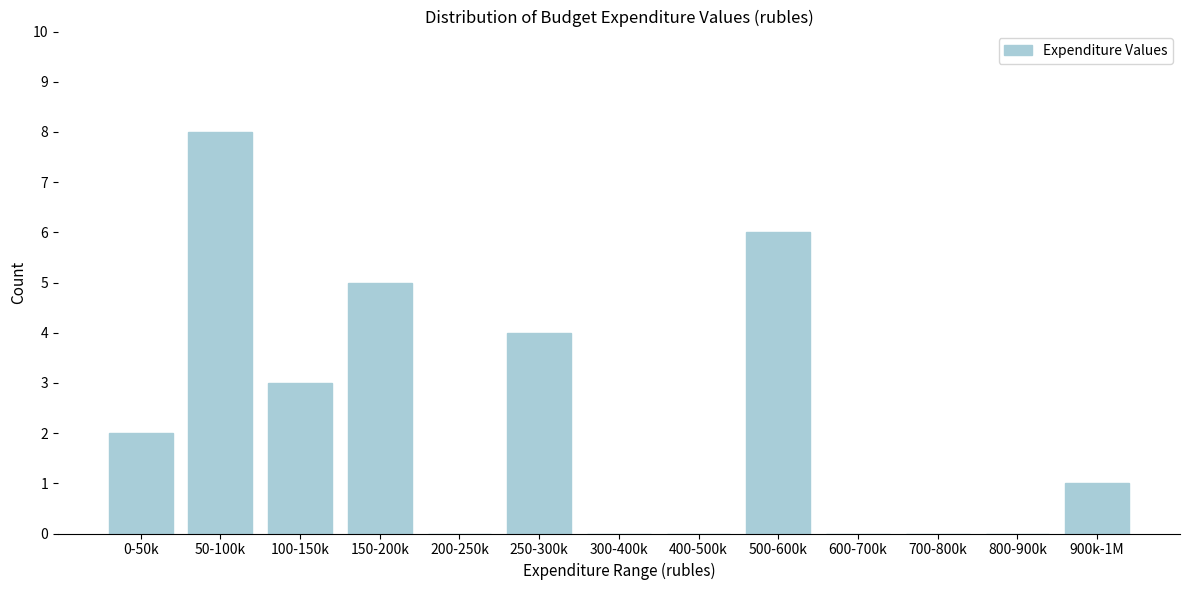

Reading right to left, what are all the values shown in this chart?

900k-1M=1	800-900k=0	700-800k=0	600-700k=0	500-600k=6	400-500k=0	300-400k=0	250-300k=4	200-250k=0	150-200k=5	100-150k=3	50-100k=8	0-50k=2